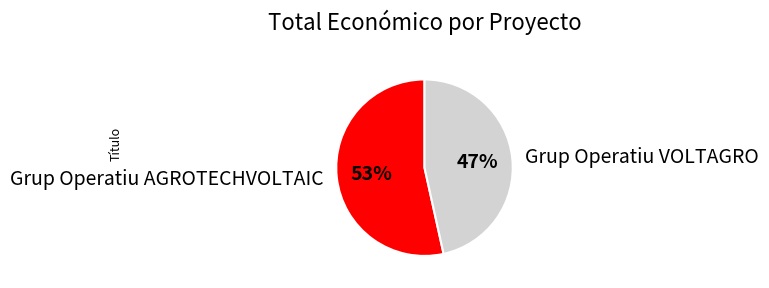

To the nearest percent, what is the combined percentage of Grup Operatiu VOLTAGRO and Grup Operatiu AGROTECHVOLTAIC?

100%